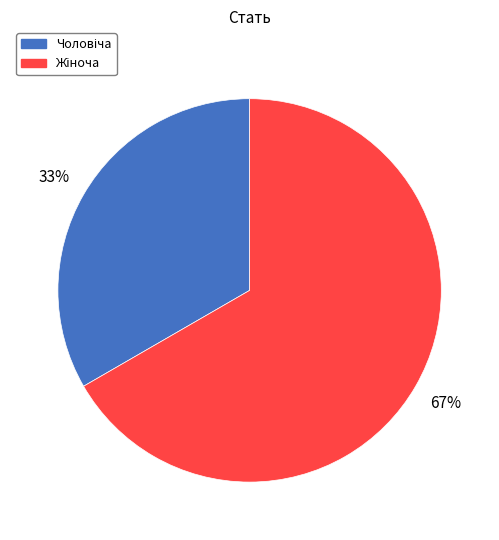

How many segments does this pie chart have?

2